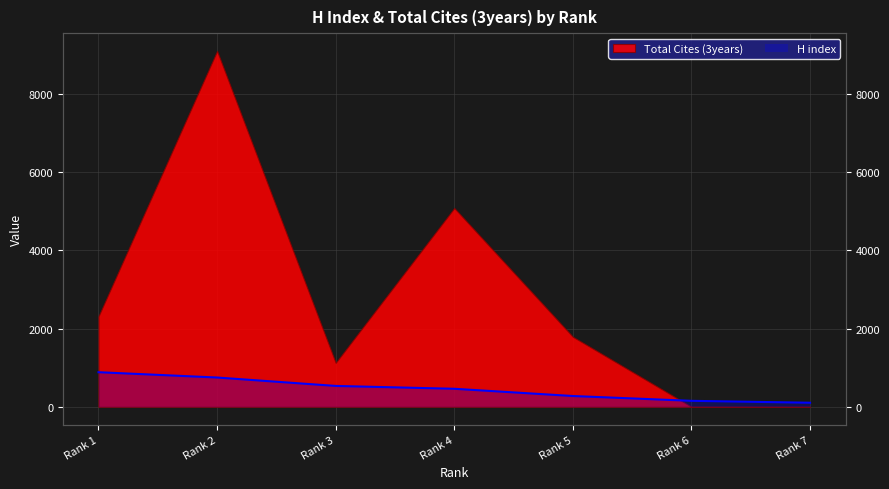

What is the difference between the maximum and minimum values?

781